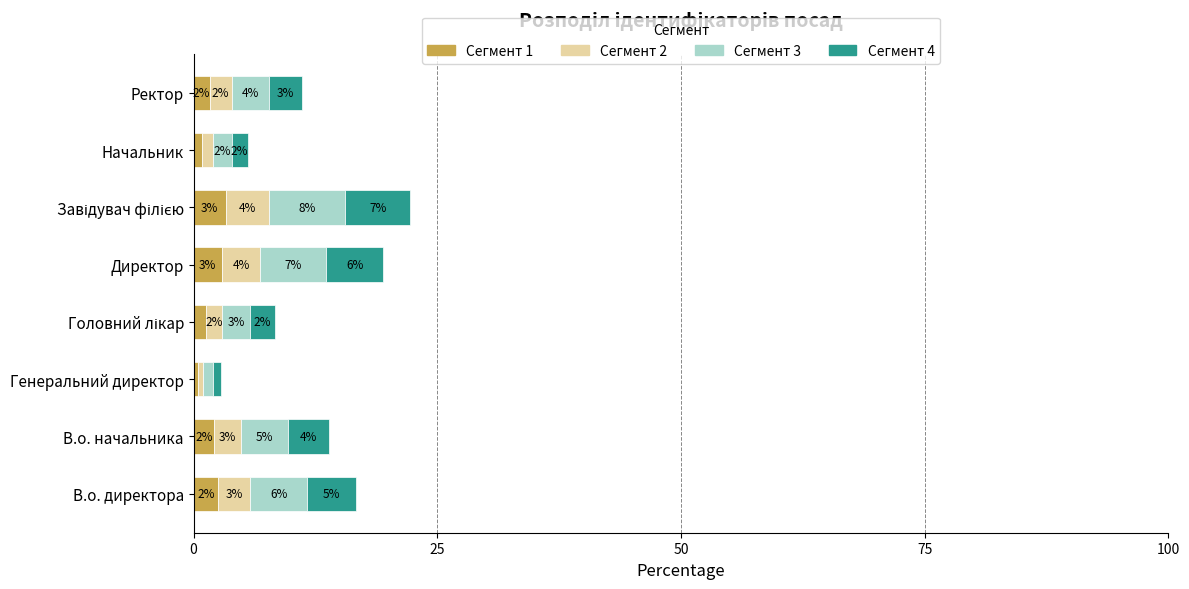

What are all the series names shown in the legend?

Сегмент 1, Сегмент 2, Сегмент 3, Сегмент 4